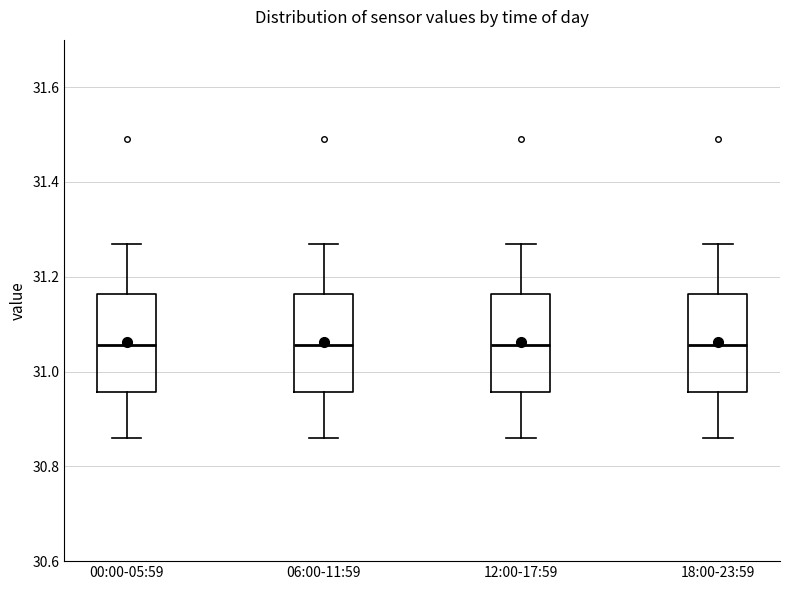

Reading left to right, read every box against the y-axis: the position of its median line, the range the box covers, and the ends of its whiskers. The values are not printed on the chart, so give them approximately, as read against the axis.

00:00-05:59: median 31.06, box 30.96 to 31.16, whiskers 30.86 to 31.28
06:00-11:59: median 31.06, box 30.96 to 31.16, whiskers 30.86 to 31.28
12:00-17:59: median 31.06, box 30.96 to 31.16, whiskers 30.86 to 31.28
18:00-23:59: median 31.06, box 30.96 to 31.16, whiskers 30.86 to 31.28